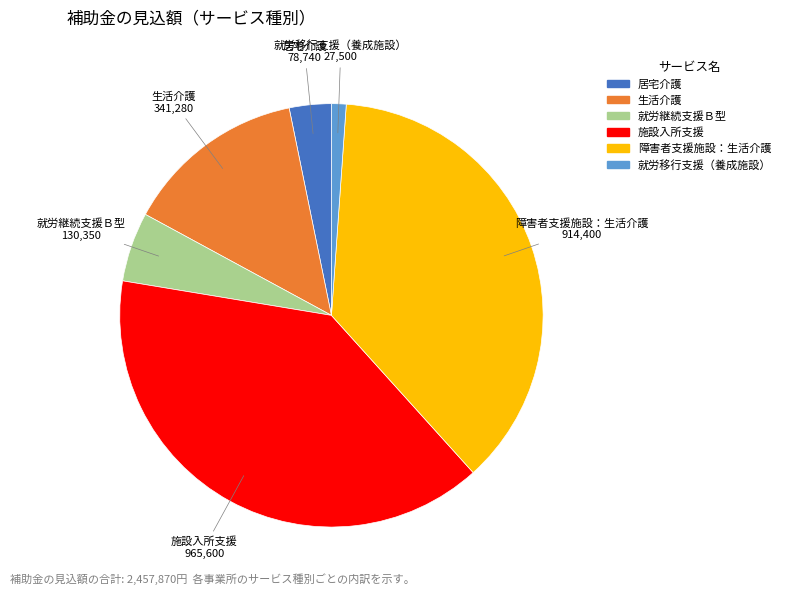

What is the largest slice in the pie chart?

施設入所支援